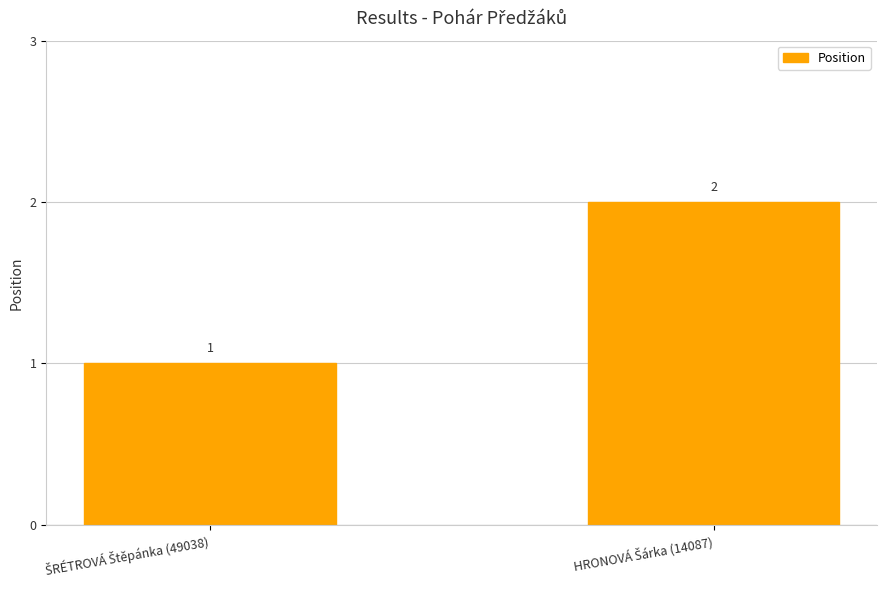

What is the value of the 1st bar from the left?

1